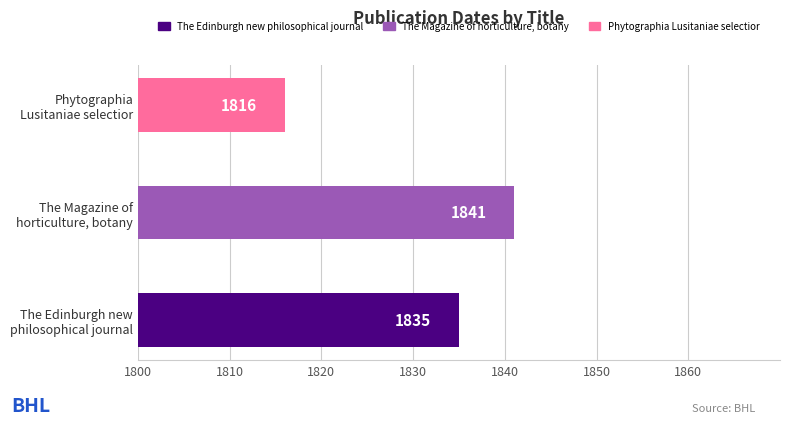

What is the average value?

1831